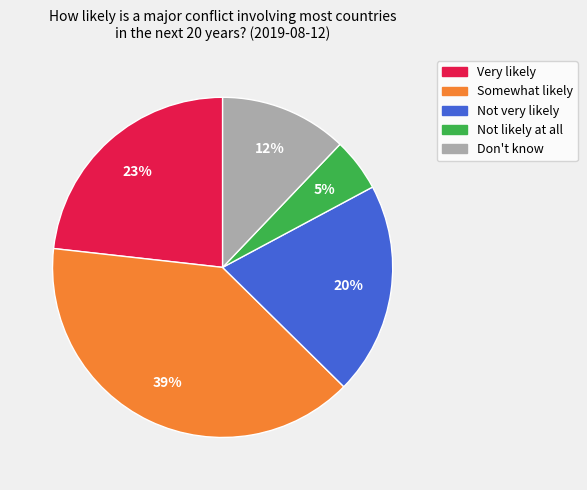

Does Not likely at all represent more than half of the total?

No